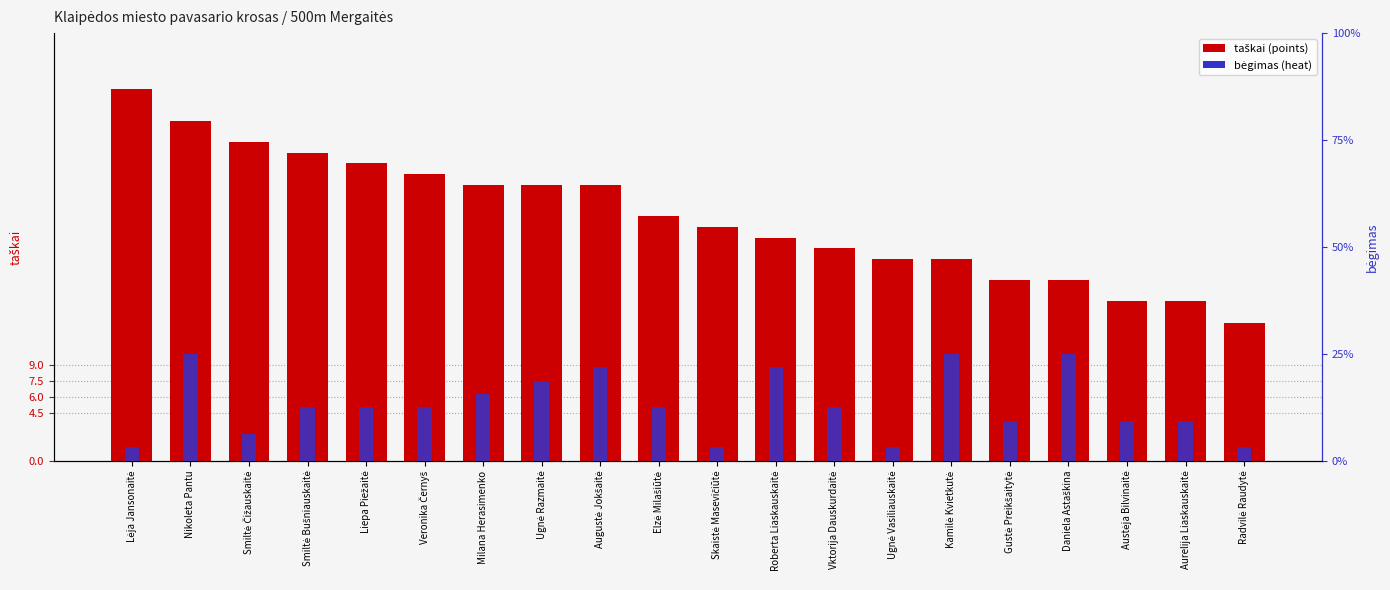

Which category has the lowest value across all series?

Lėja Jansonaitė